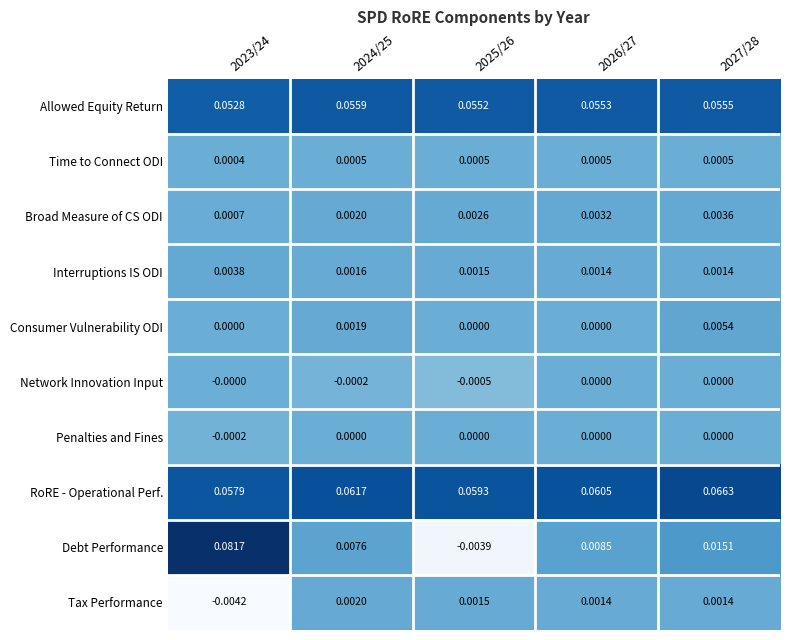

Which series has the widest spread of values?

Debt Performance